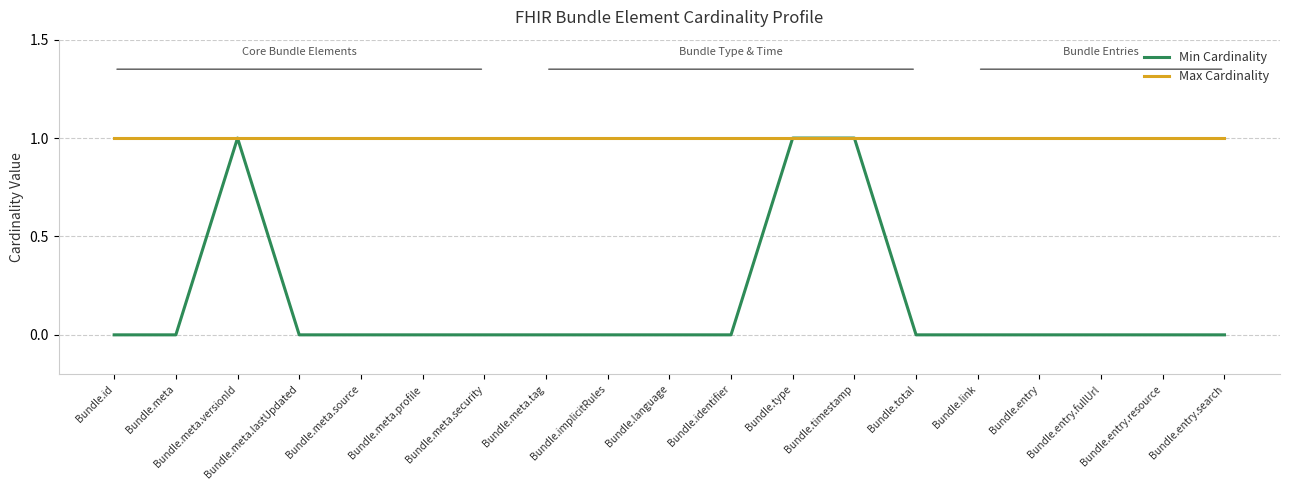

How many lines are shown in the chart?

2